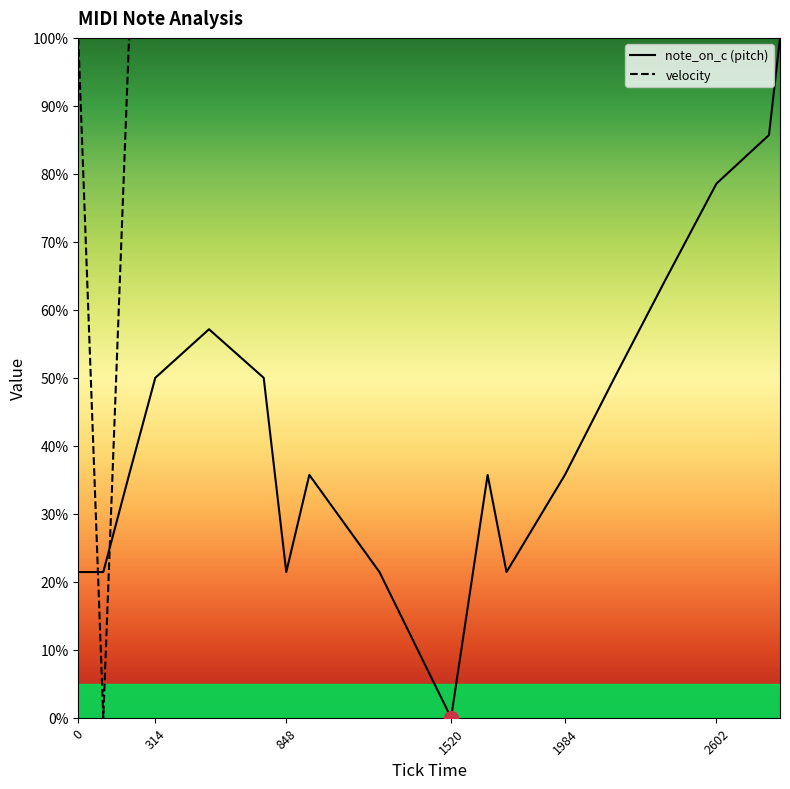

The note_on_c (pitch) series shows 21.4 at 0. True or false?

True